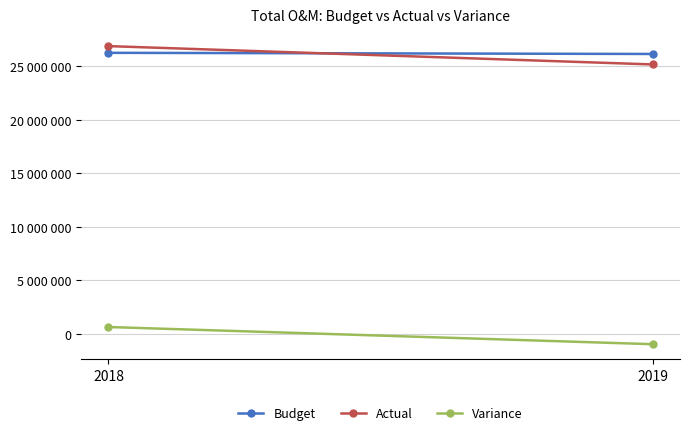

The Actual series shows 26877246 at 2018. True or false?

True